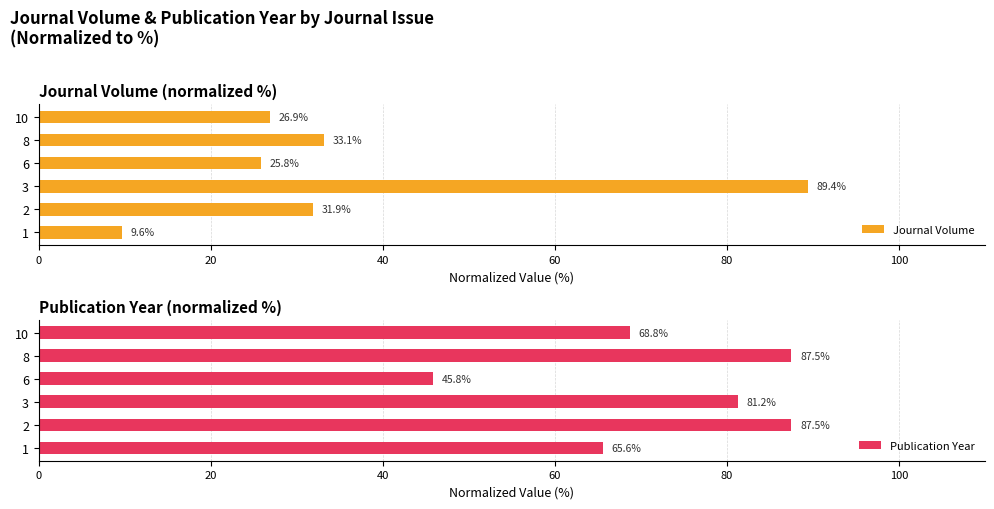

How many values in the Journal Volume series exceed 31?

3